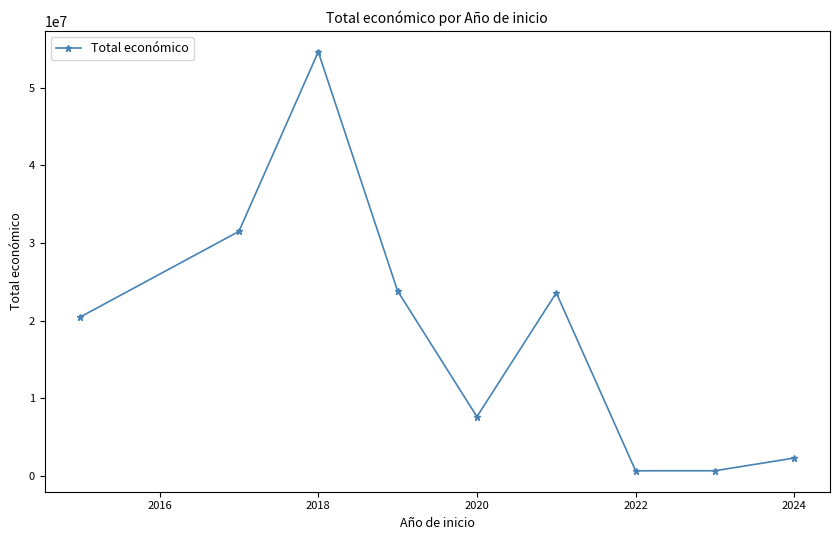

What is the greatest value displayed?

54609118